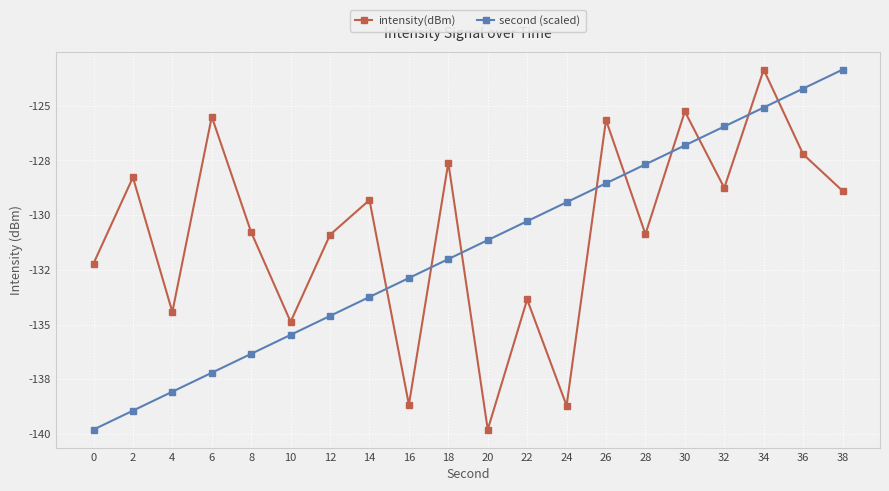

List the series in order of their overall mean, lowest first.

second (scaled), intensity(dBm)